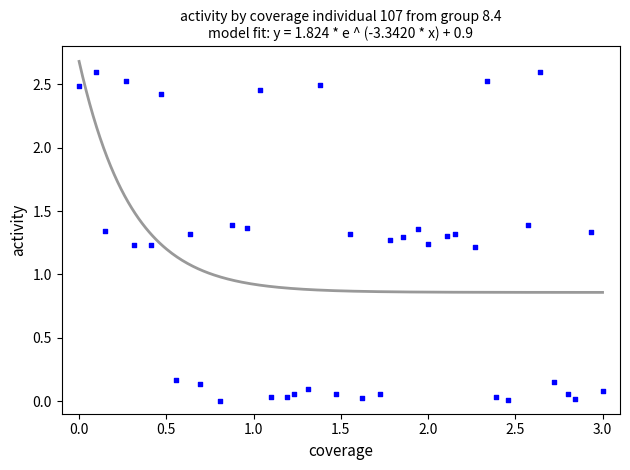

What is the range of Y values (max minus min)?

2.6